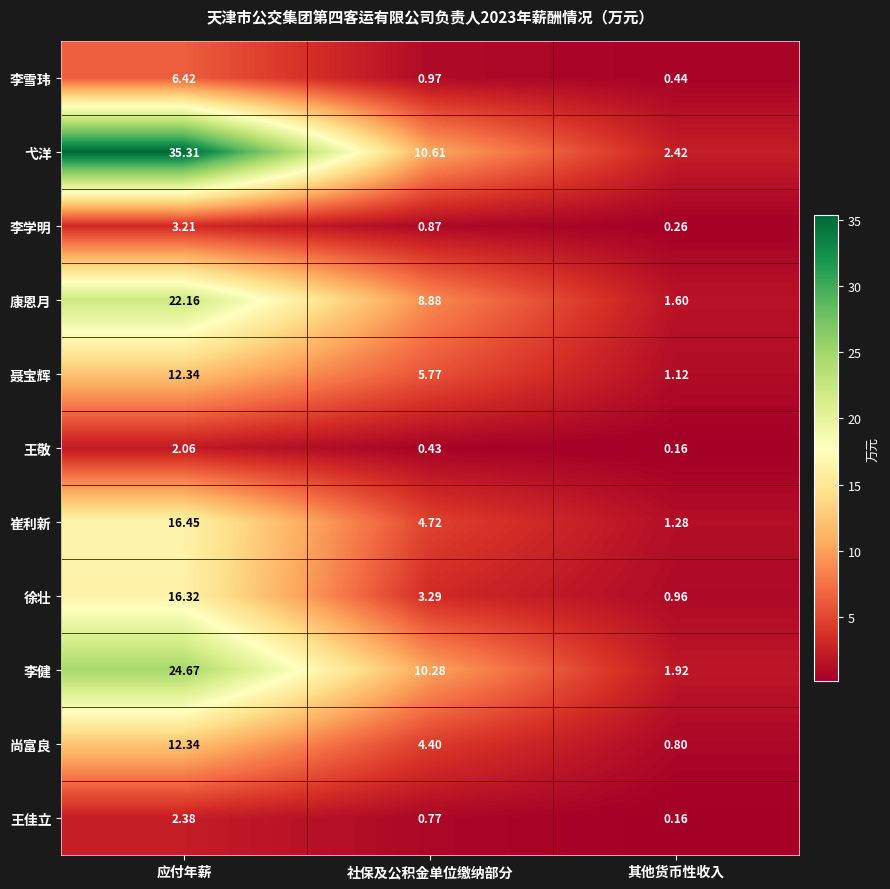

Which series has the largest total across all categories?

弋洋